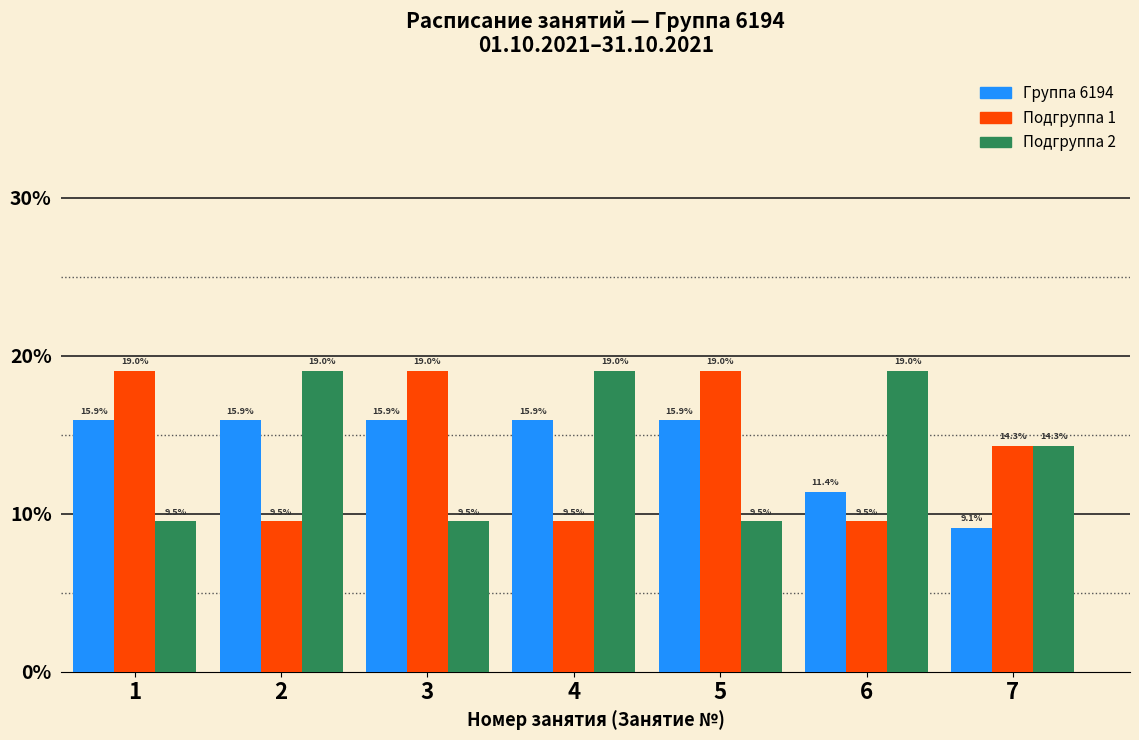

What is the height of the Группа 6194 bar covering 3.5 to 4.5 on the x-axis?

15.9